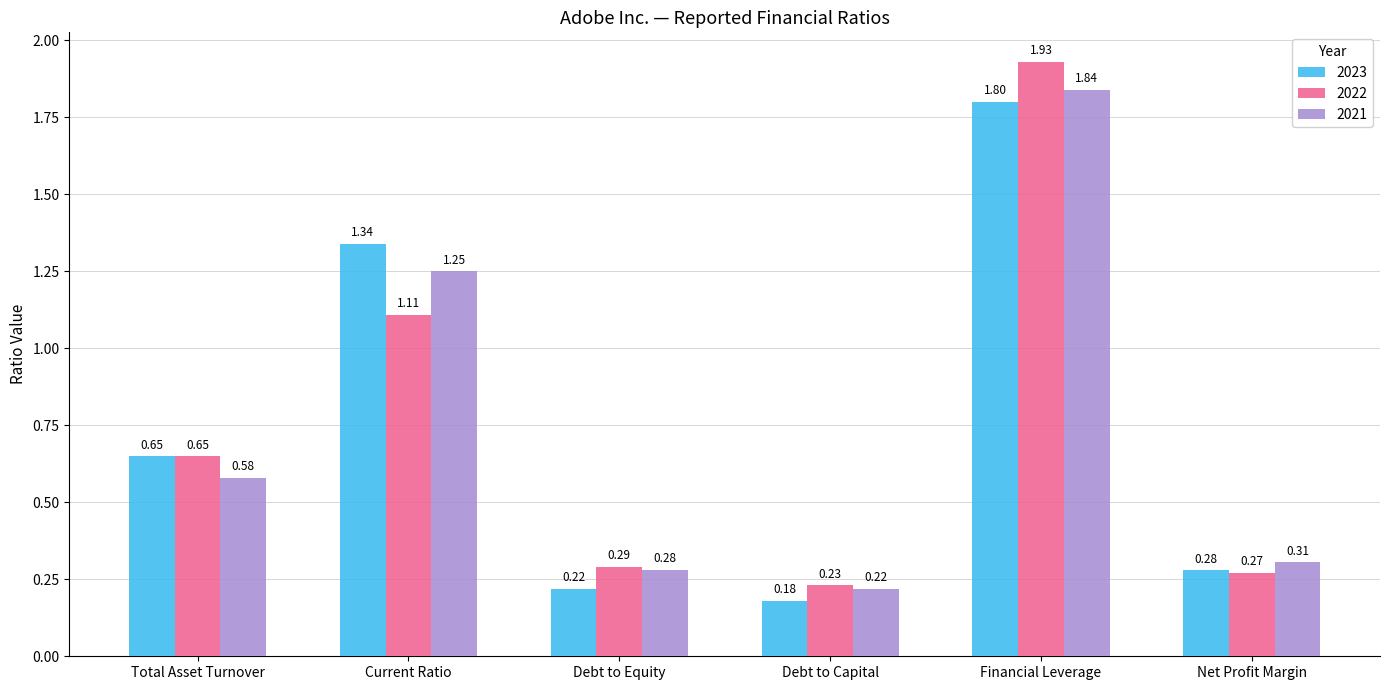

List the series in order of their peak value, lowest first.

2023, 2021, 2022